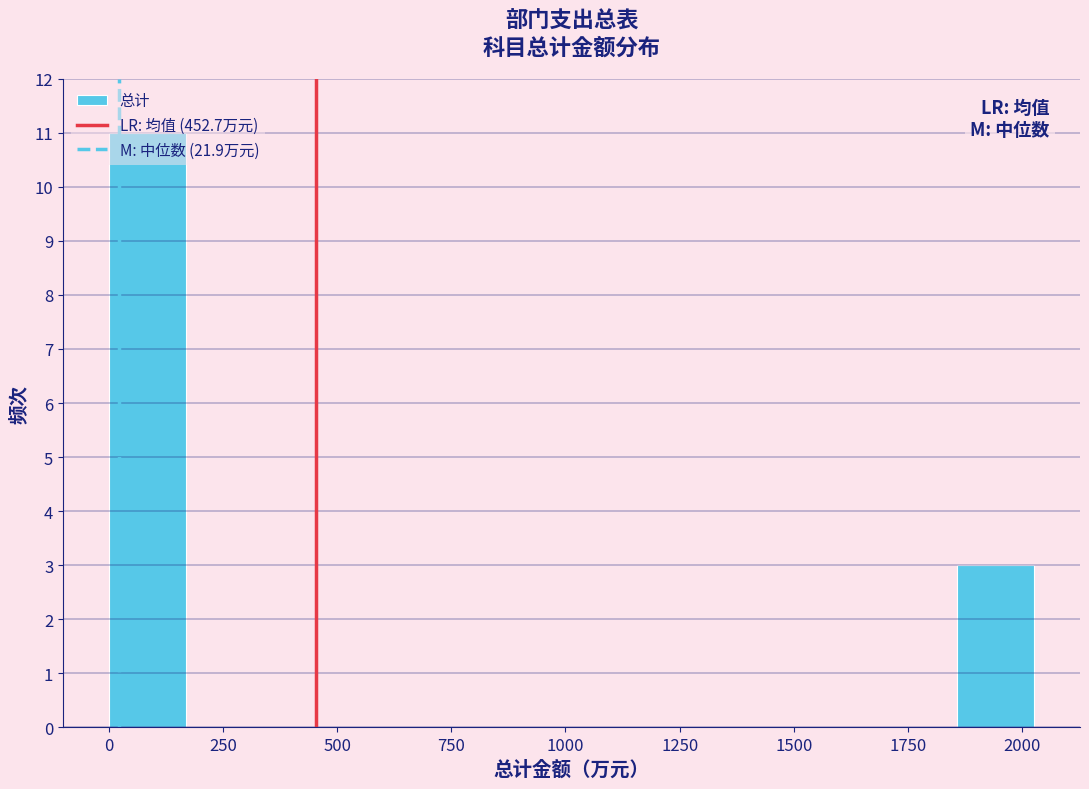

Around what value on the x-axis is the tallest bar? Give the approximate position of its centre, as read against the axis.

100